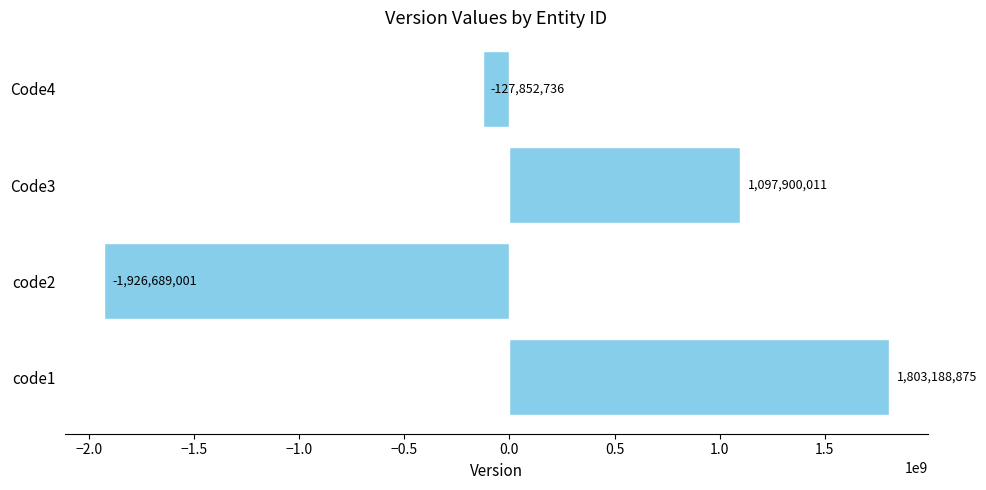

Count the number of categories in the chart.

4